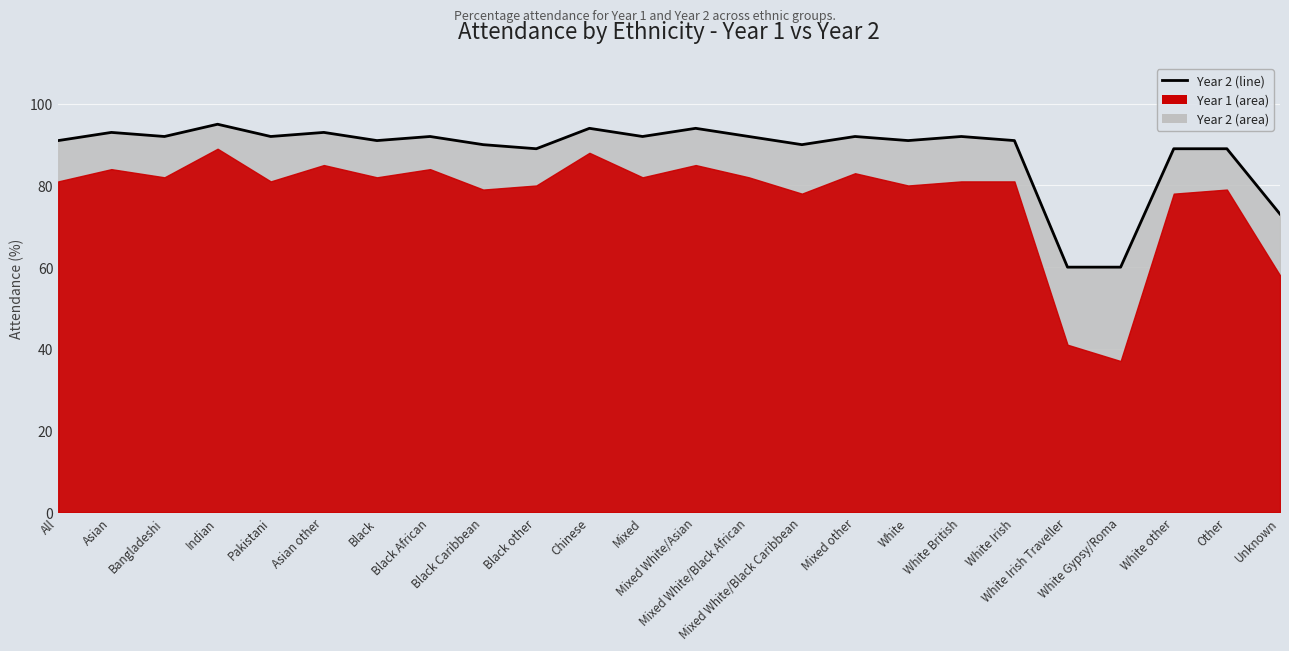

Reading left to right, list all the values displayed in this chart.

All=91	Asian=93	Bangladeshi=92	Indian=95	Pakistani=92	Asian other=93	Black=91	Black African=92	Black Caribbean=90	Black other=89	Chinese=94	Mixed=92	Mixed White/Asian=94	Mixed White/Black African=92	Mixed White/Black Caribbean=90	Mixed other=92	White=91	White British=92	White Irish=91	White Irish Traveller=60	White Gypsy/Roma=60	White other=89	Other=89	Unknown=73